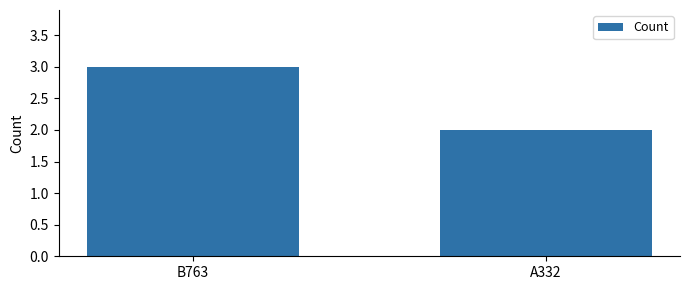

The chart shows a value of 1 at B763. True or false?

False